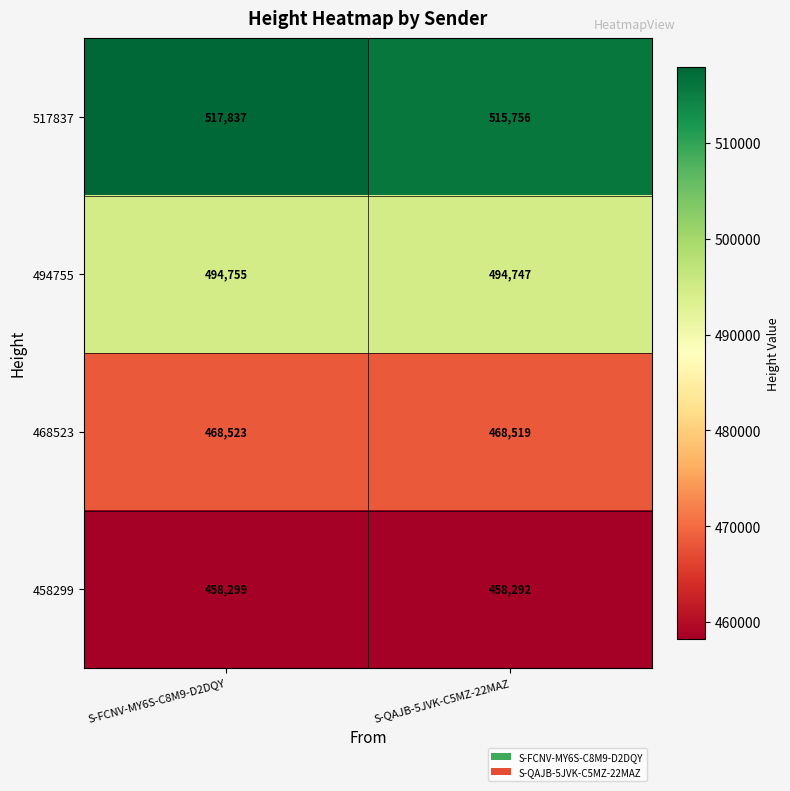

Where is 517837 nearest to the value 516796?

S-QAJB-5JVK-C5MZ-22MAZ